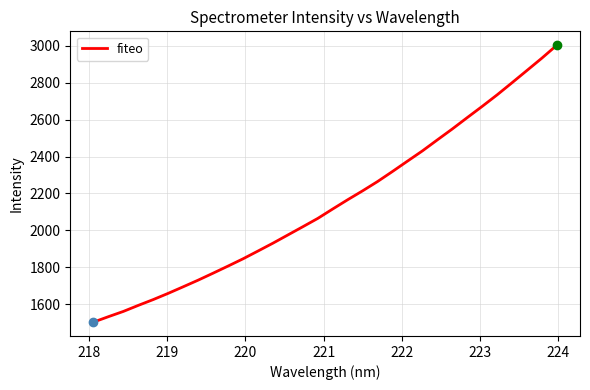

What is the greatest value displayed?

3002.4